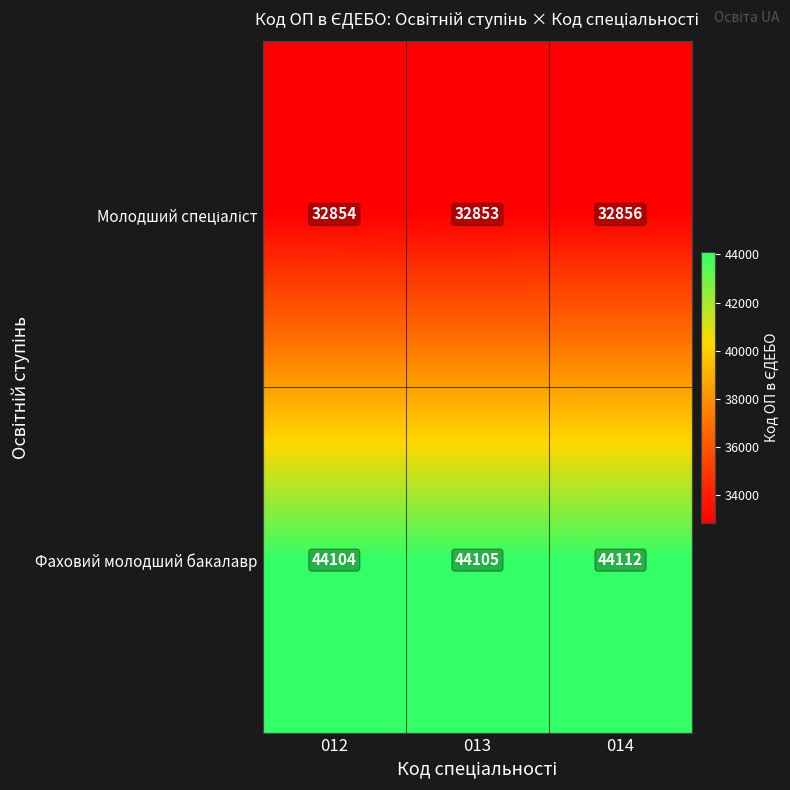

What is the average value of the Фаховий молодший бакалавр series?

44107